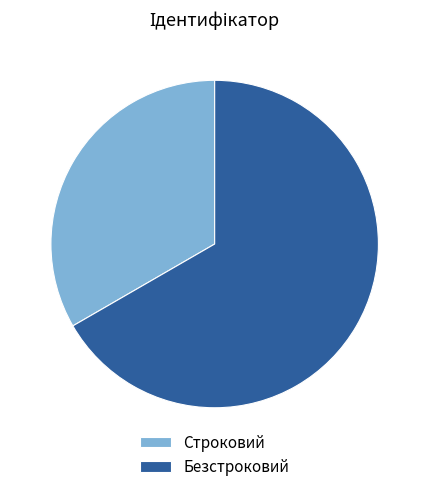

What is the majority slice?

Безстроковий